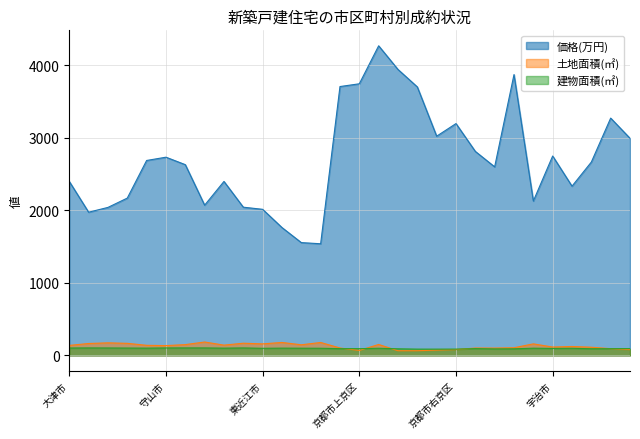

What is the label of the 23rd point from the left?

京都市山科区